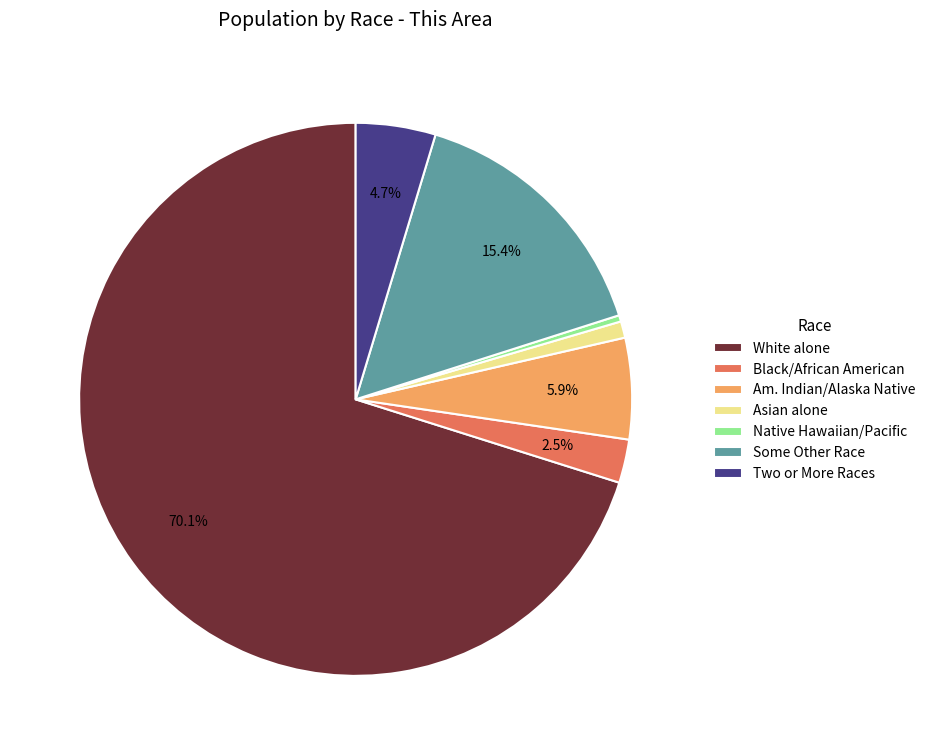

Rank the categories by value from highest to lowest.

White alone, Some Other Race, Am. Indian/Alaska Native, Two or More Races, Black/African American, Asian alone, Native Hawaiian/Pacific